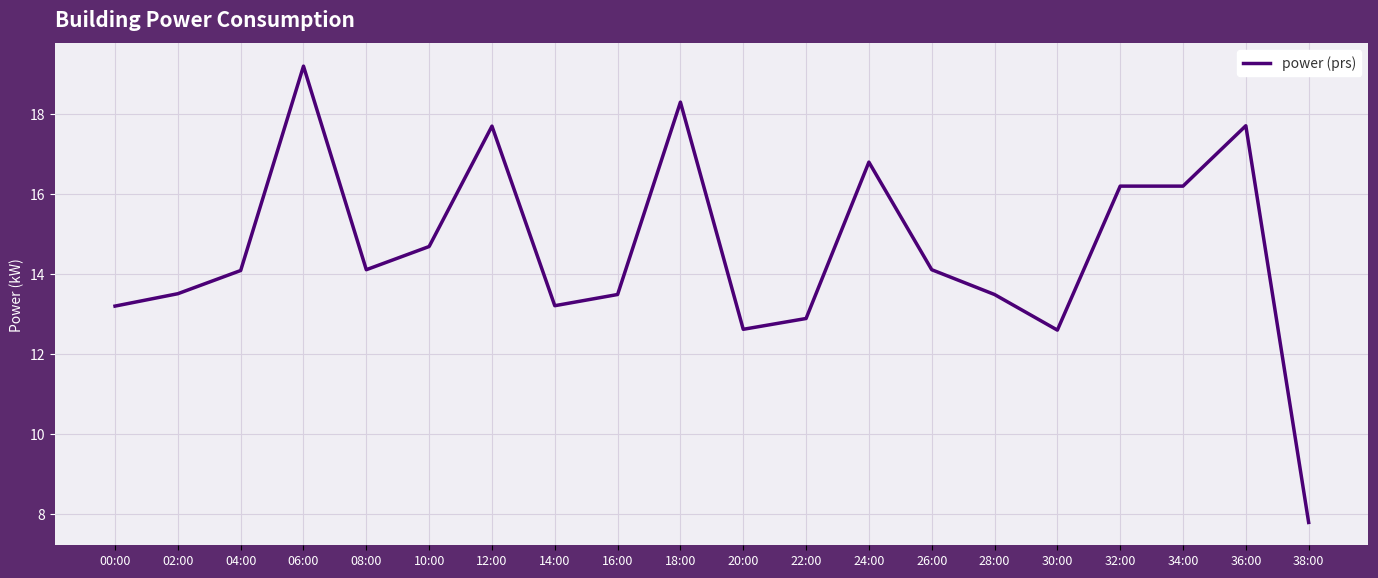

What position from the right is 28:00?

6